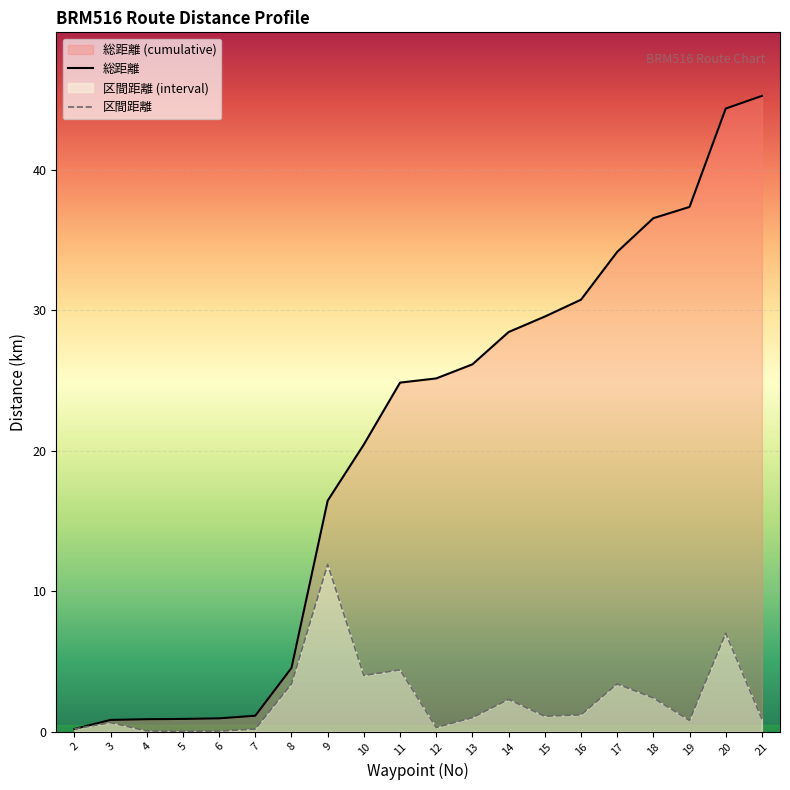

At which category is the sum across all series the highest?

20